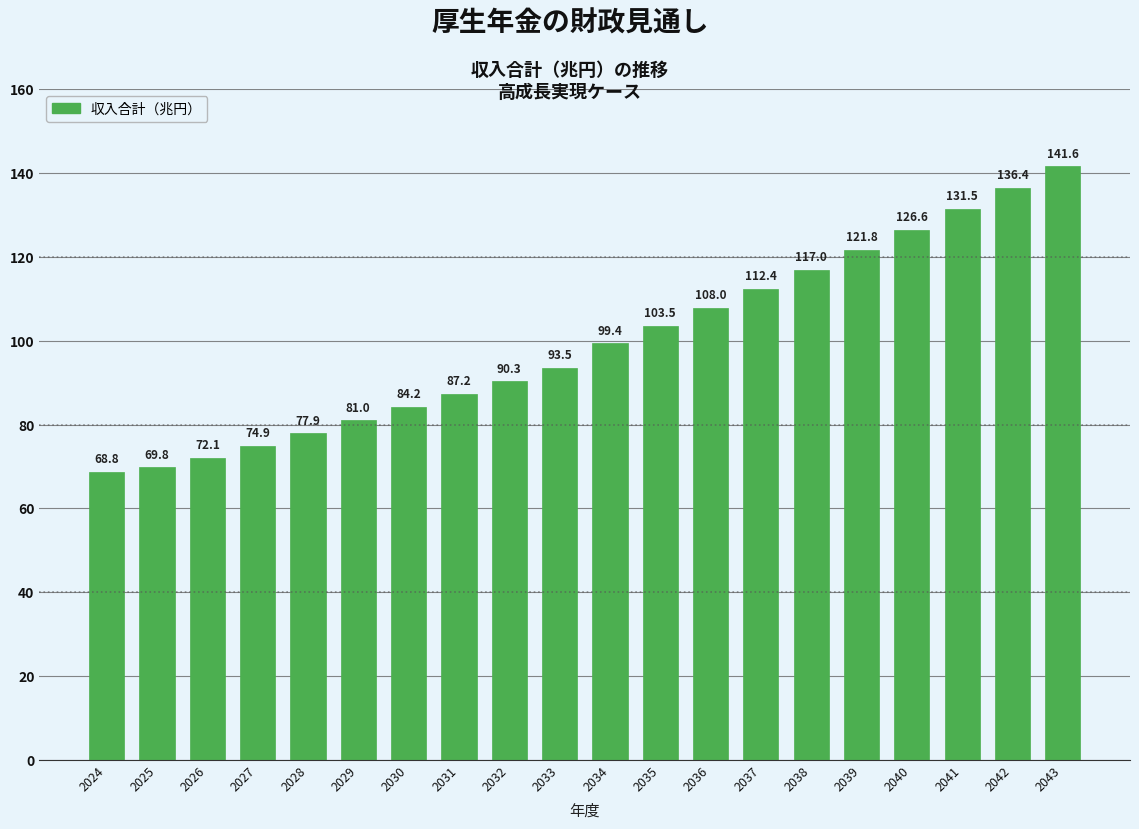

What is the sum of the values at 2036 and 2035?

211.5